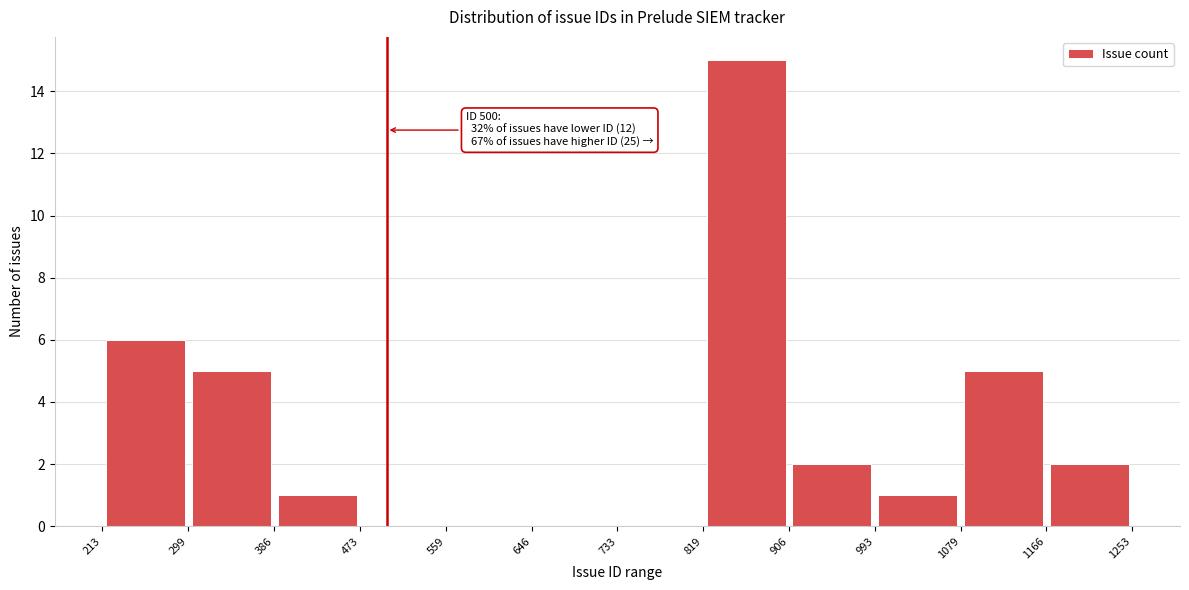

Which range on the x-axis has the tallest bar?

819 to 906